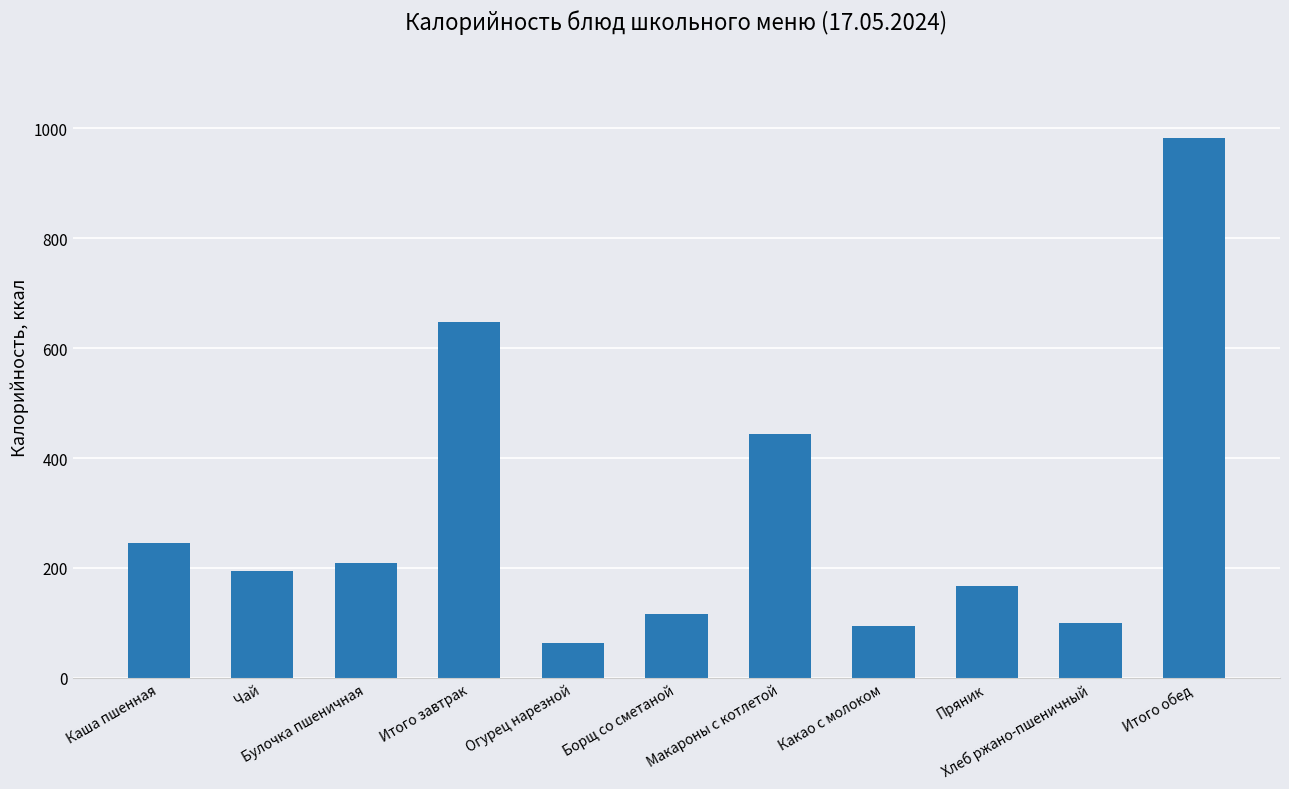

What is the change in value from Какао с молоком to Хлеб ржано-пшеничный?

+5.0